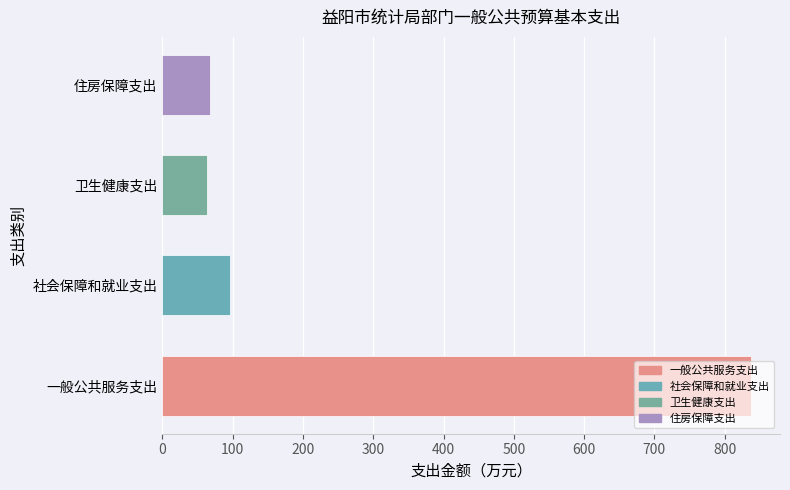

How many values are below 96?

2